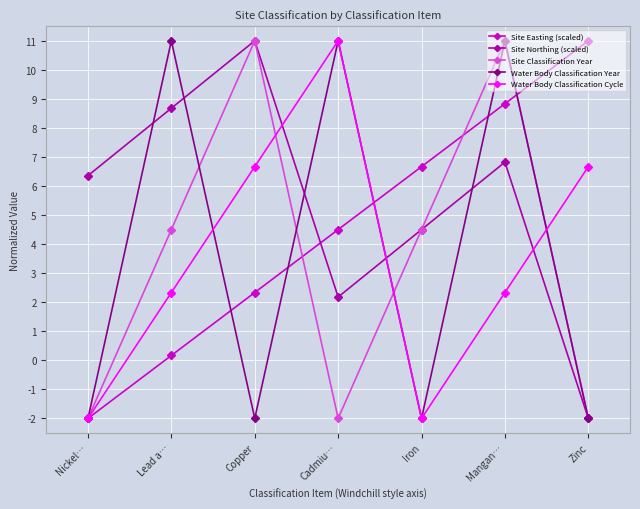

True or false: Site Classification Year has more than 0 interior local peaks.

True